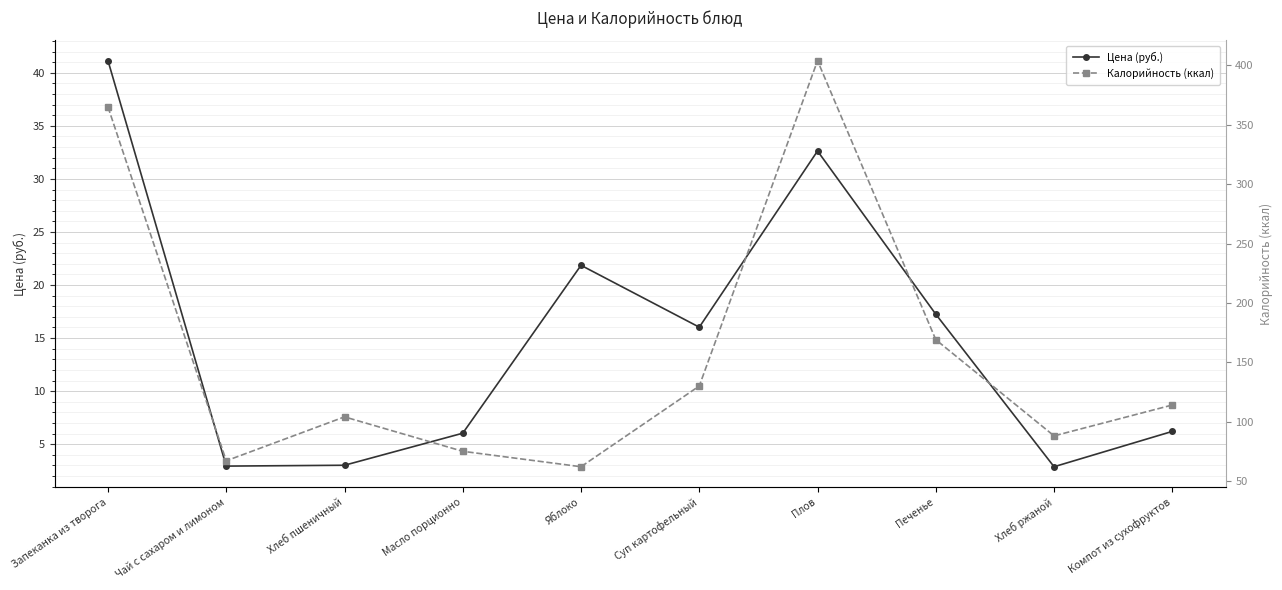

What is the lowest value of the Цена (руб.) series?

2.9